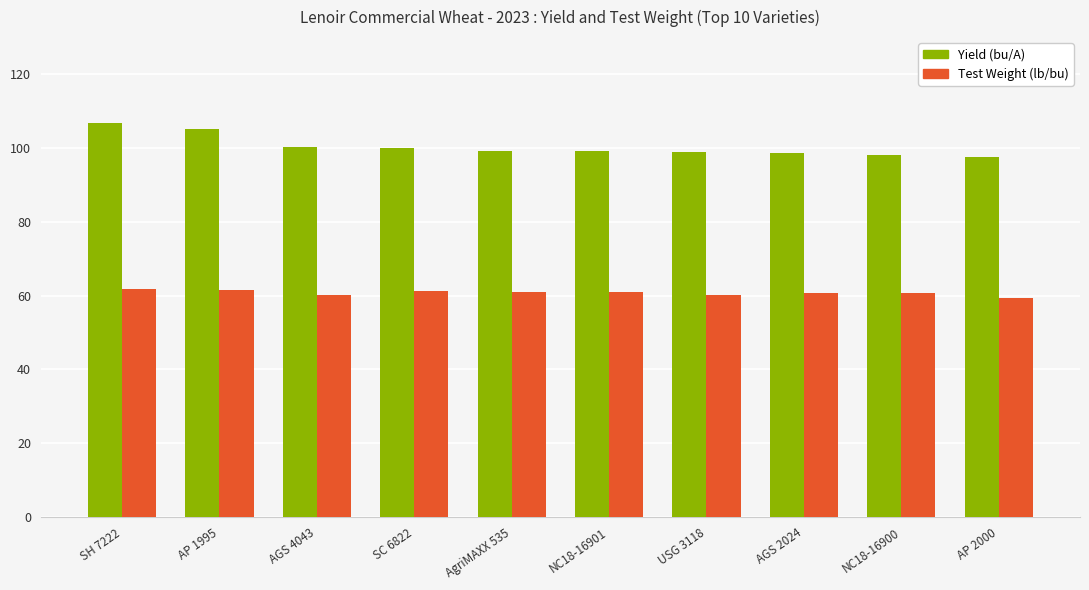

Which series has the largest total across all categories?

Yield (bu/A)